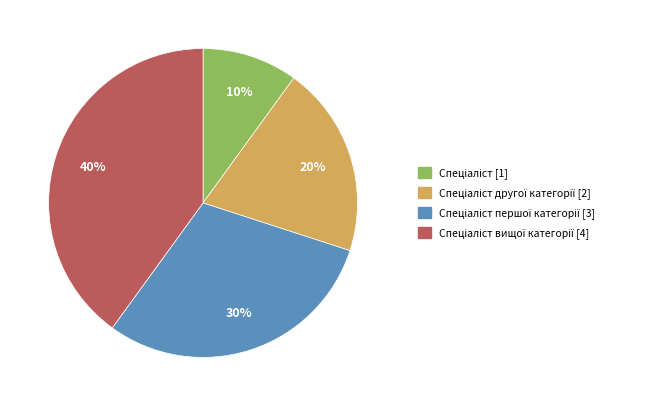

To the nearest percent, what is the difference between the largest and smallest slice percentages?

30%